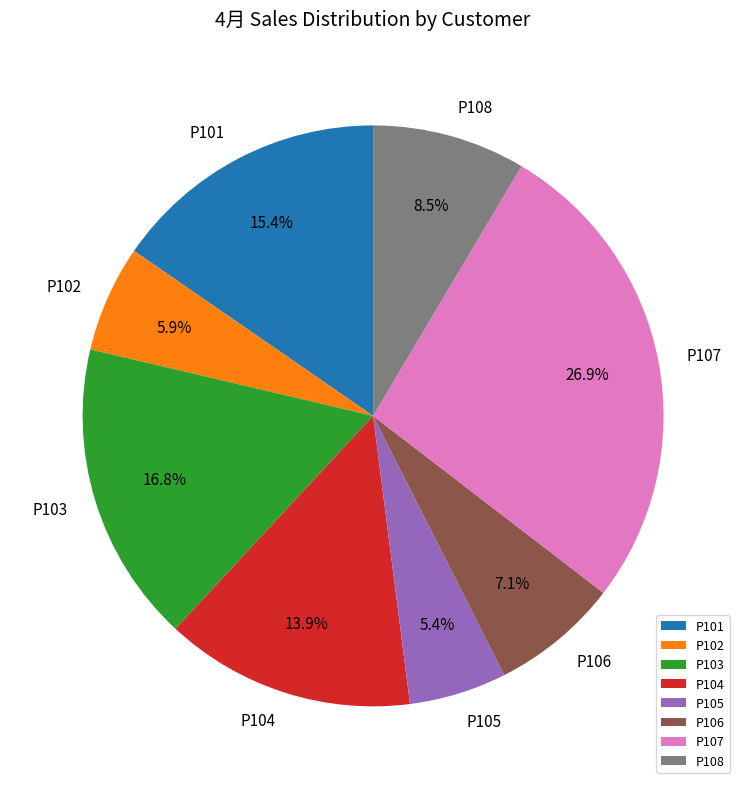

Does P102 account for over 50% of the chart?

No